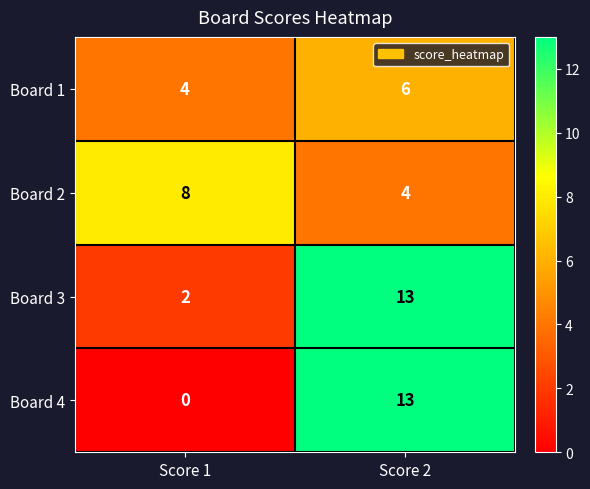

Rank the series at Score 1 from highest to lowest value.

Board 2, Board 1, Board 3, Board 4